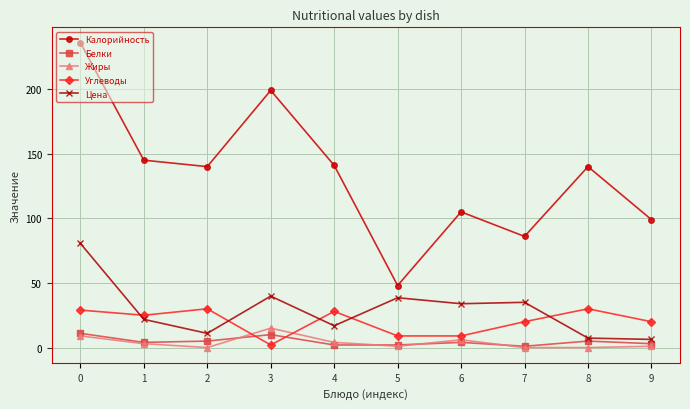

What is the total value across all series at 3?

265.8